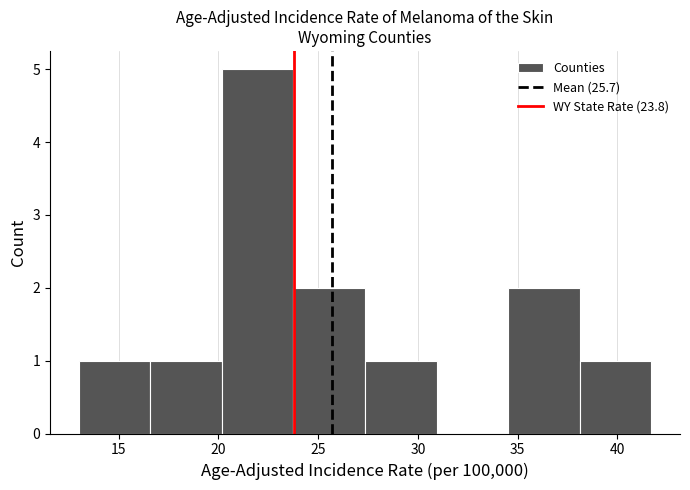

How tall is the bar that spans 34.5 to 38.0 on the x-axis? Neither the bar edges nor the heights are printed on the chart, so give them approximately, as read against the axes.

2